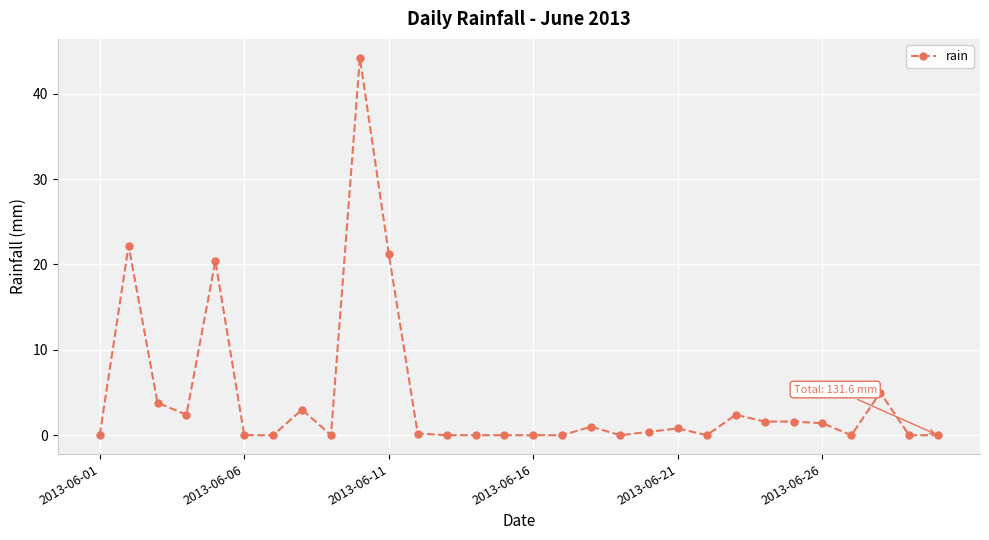

Does the chart have visible grid lines?

Yes